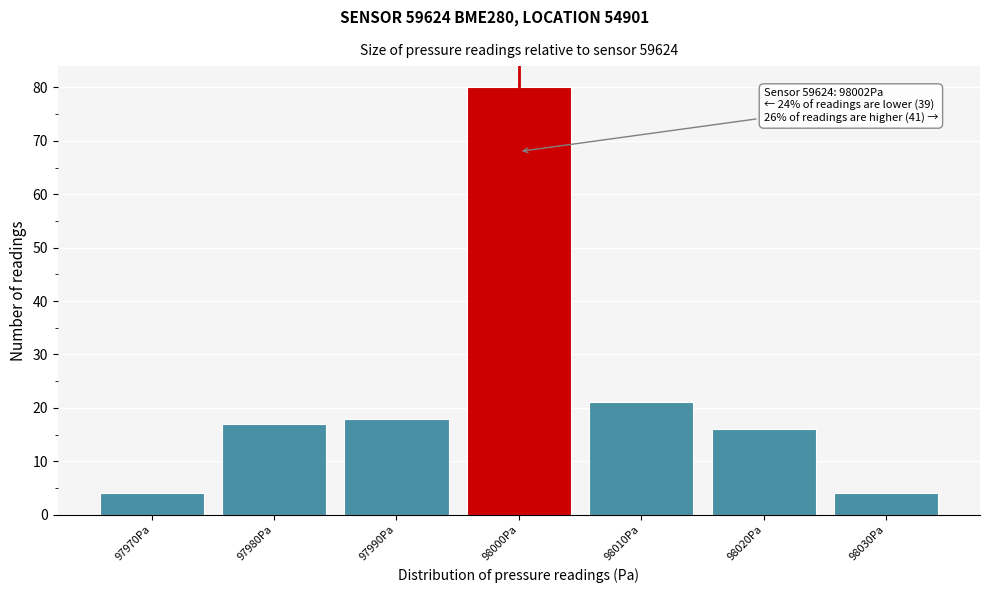

Reading left to right, list all the values displayed in this chart.

97970Pa=4	97980Pa=17	97990Pa=18	98000Pa=80	98010Pa=21	98020Pa=16	98030Pa=4